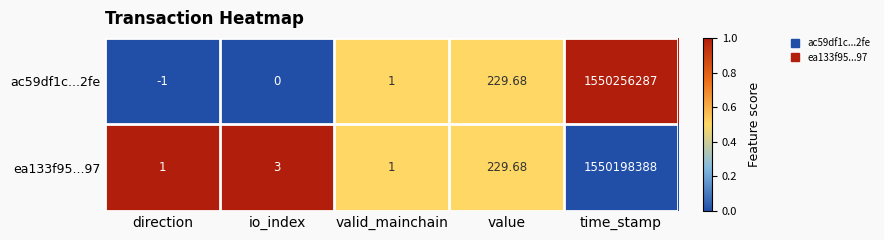

What is the spread (max minus min) of values at time_stamp?

57899.0